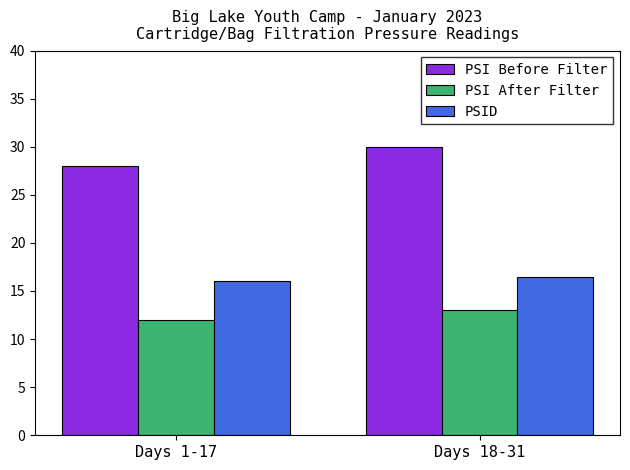

Are the bars horizontal?

No